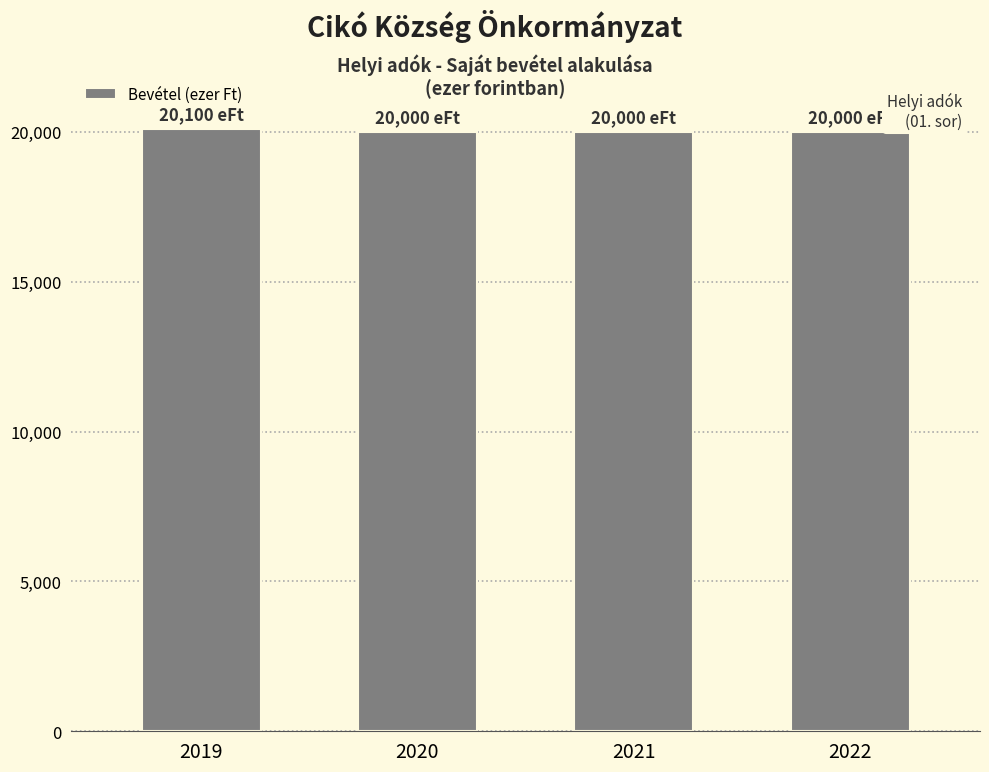

The value at 2022 is 5805. True or false?

False